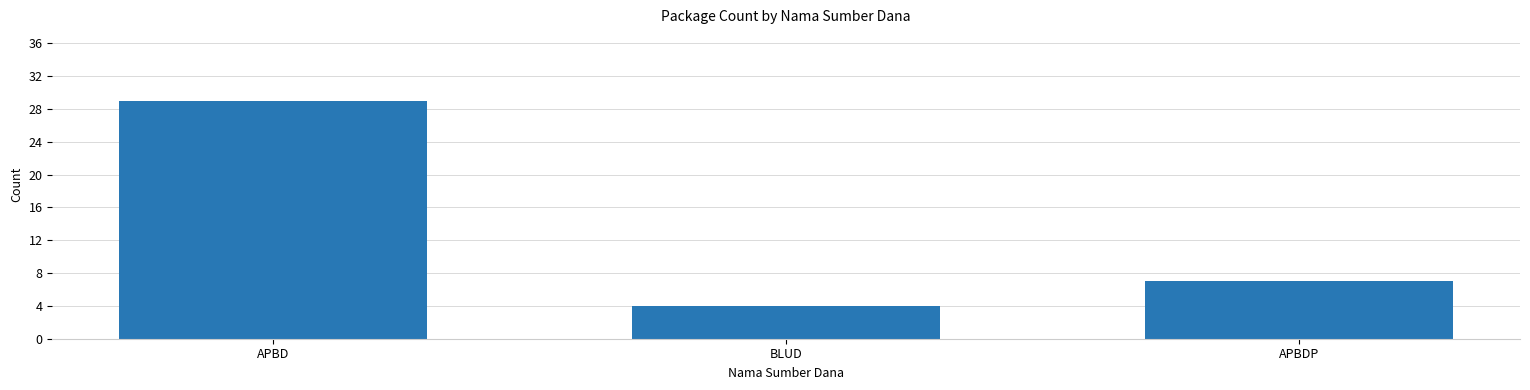

What is the difference between the values at APBD and BLUD?

25